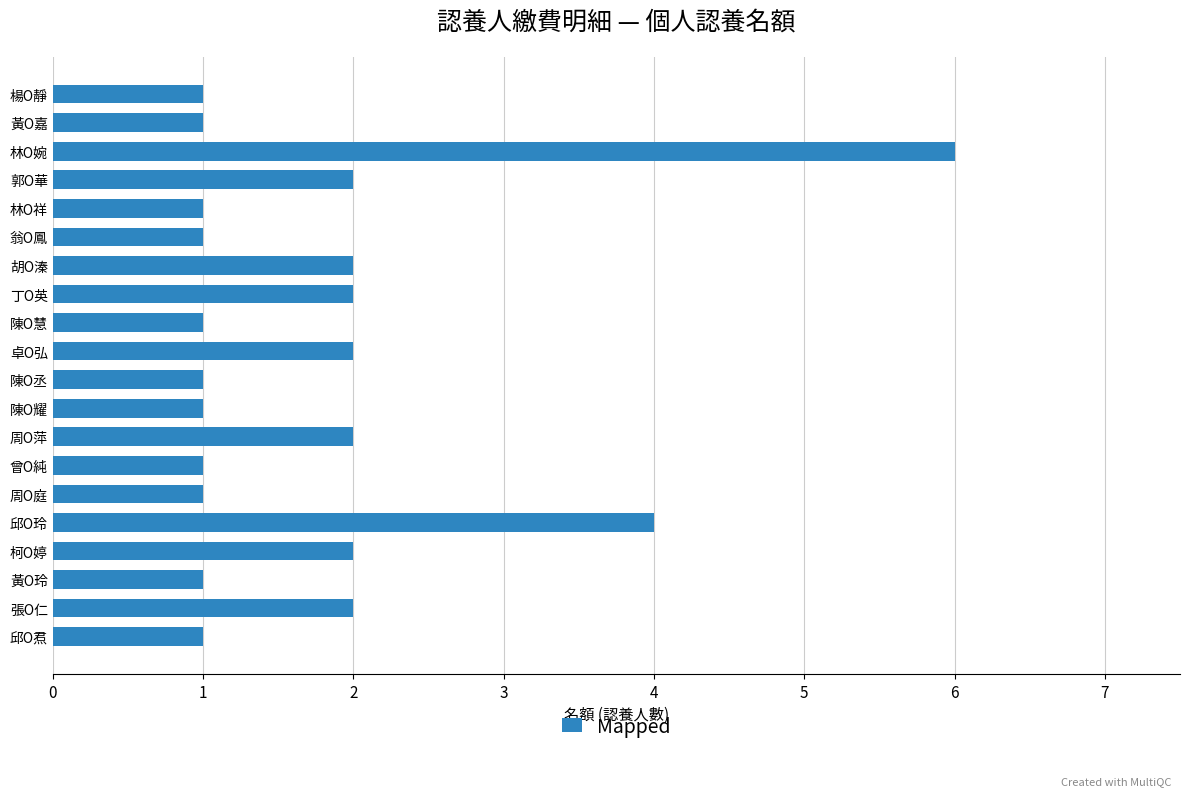

The value at 卓O弘 is 1. True or false?

False